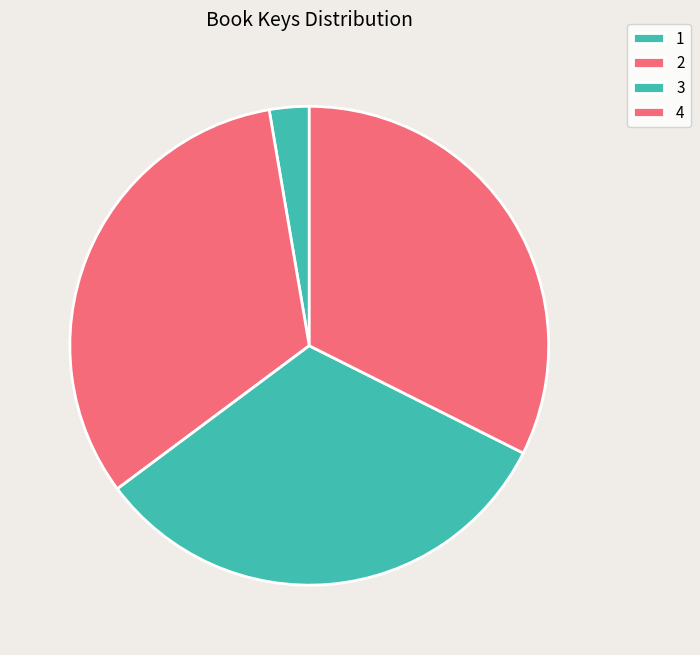

True or false: 3 accounts for 21% of the total.

False